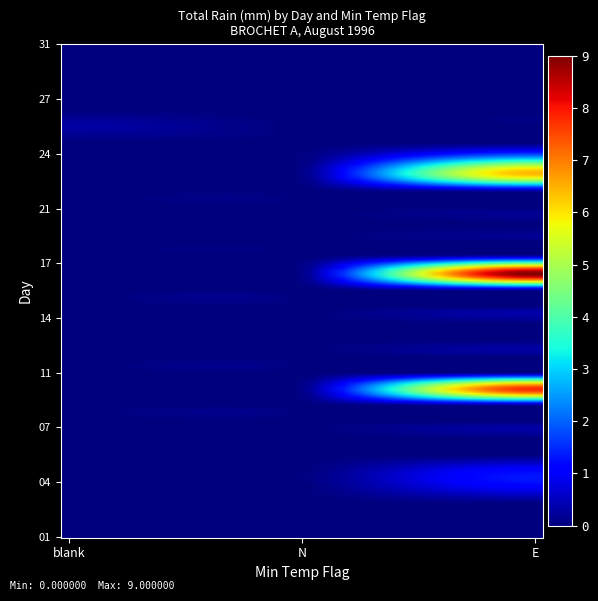

Which series has the largest total across all categories?

17